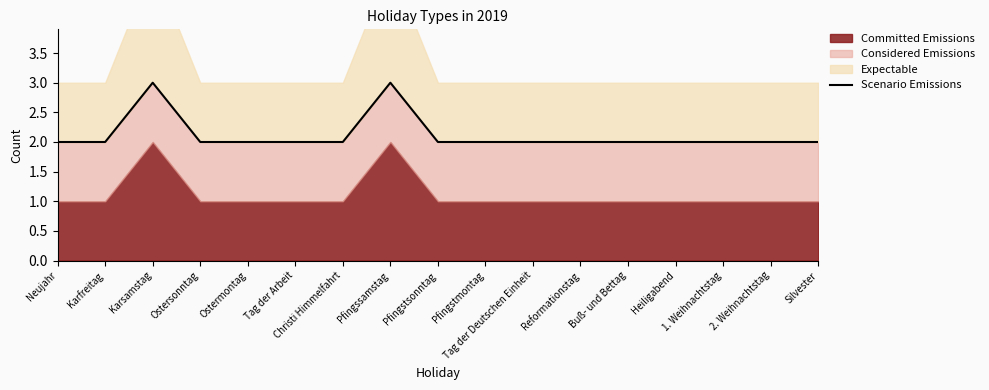

List the labels in order of value, largest first.

Karsamstag, Pfingssamstag, Neujahr, Karfreitag, Ostersonntag, Ostermontag, Tag der Arbeit, Christi Himmelfahrt, Pfingstsonntag, Pfingstmontag, Tag der Deutschen Einheit, Reformationstag, Buß- und Bettag, Heiligabend, 1. Weihnachtstag, 2. Weihnachtstag, Silvester